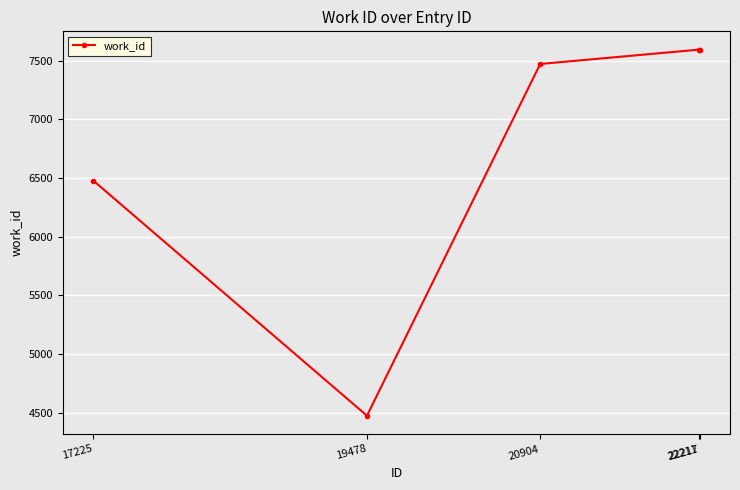

What is the value of the 2nd point from the left?

4475